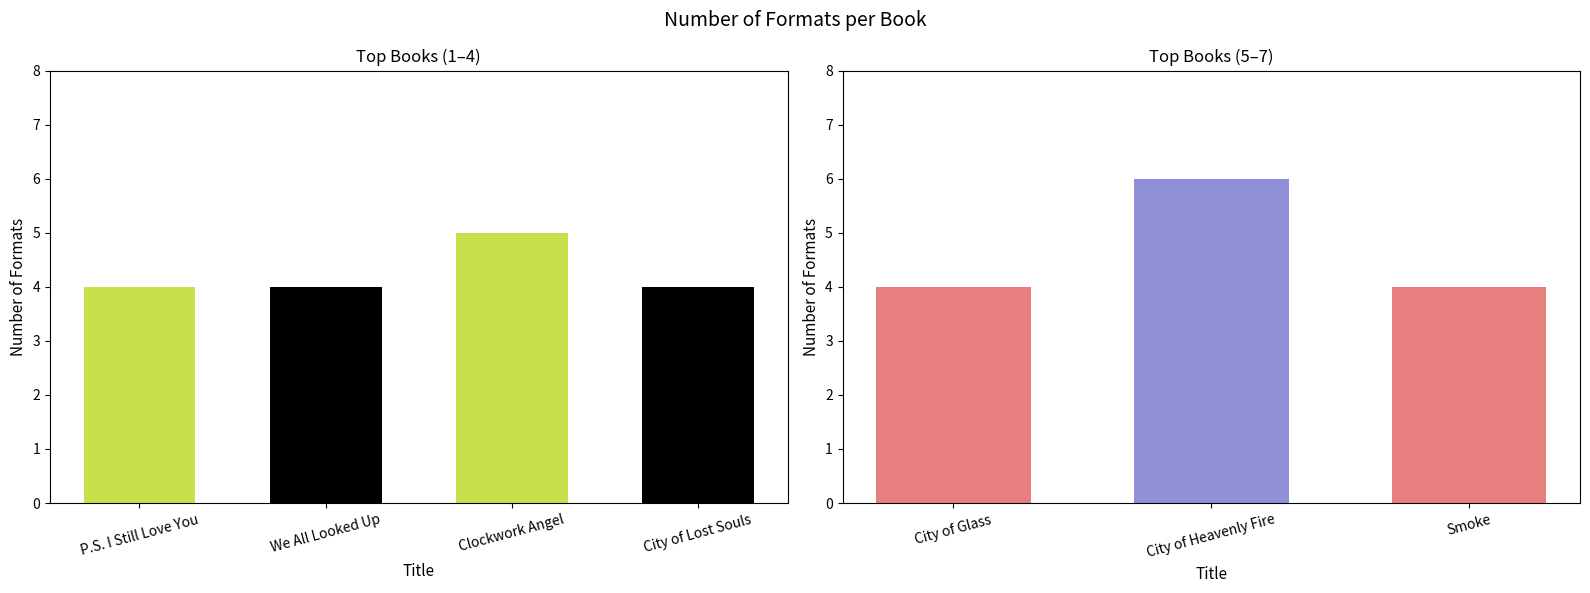

What is the sum of the values at City of Heavenly Fire and City of Glass?

10